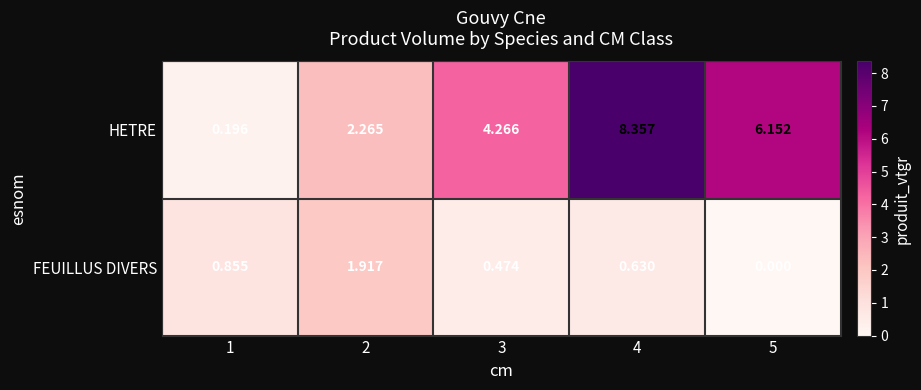

At 5, list the series in order from largest to smallest.

HETRE, FEUILLUS DIVERS